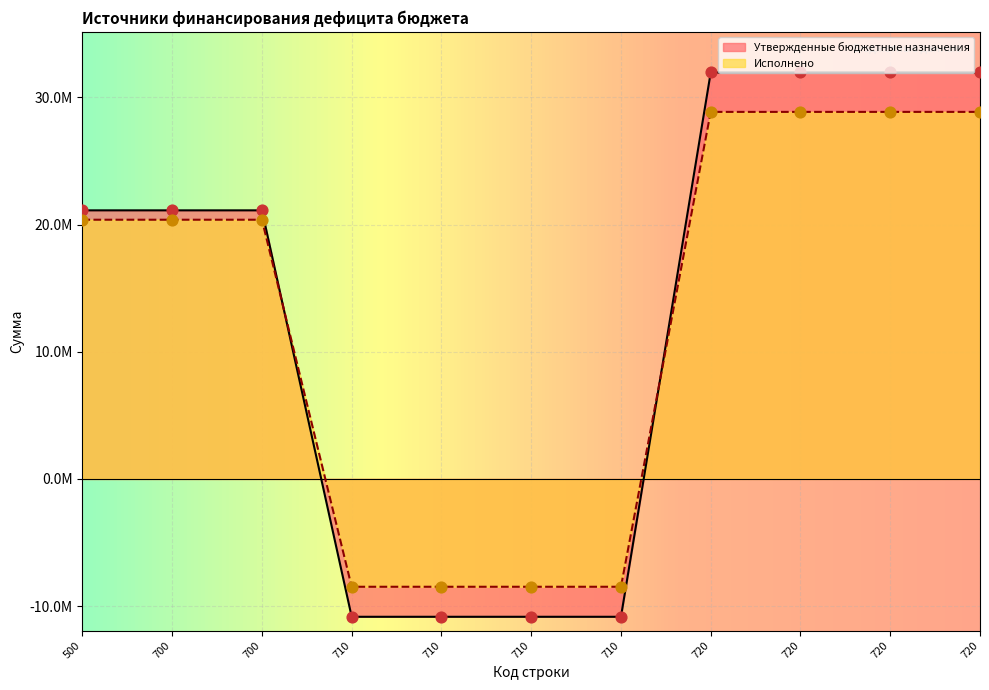

At which category is the sum across all series the highest?

720